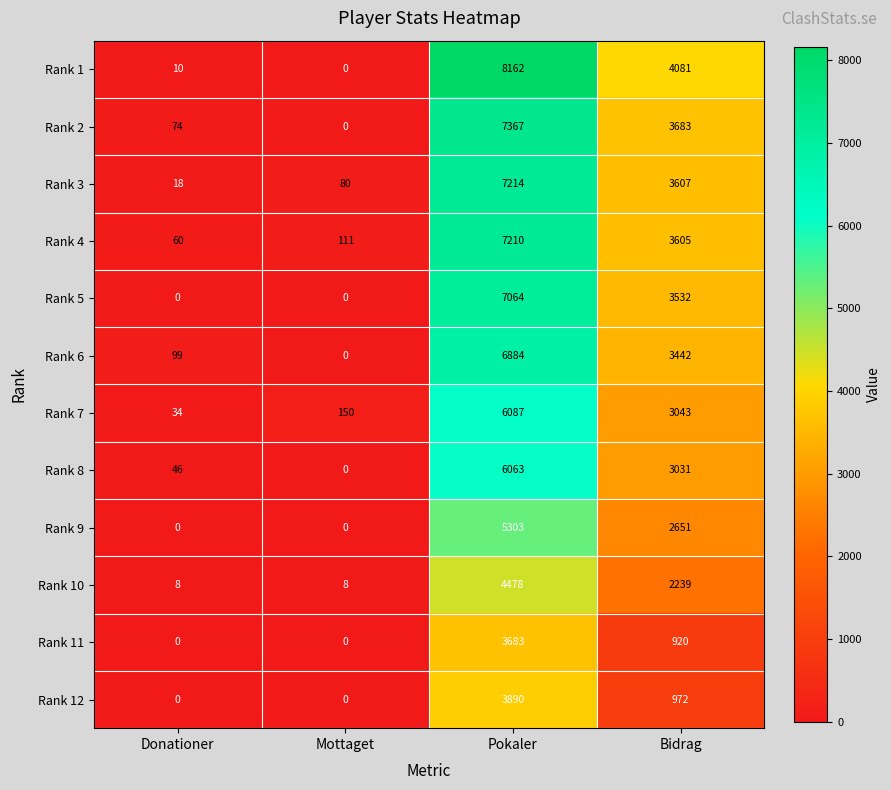

True or false: Rank 7 has a value of 34 at Donationer.

True